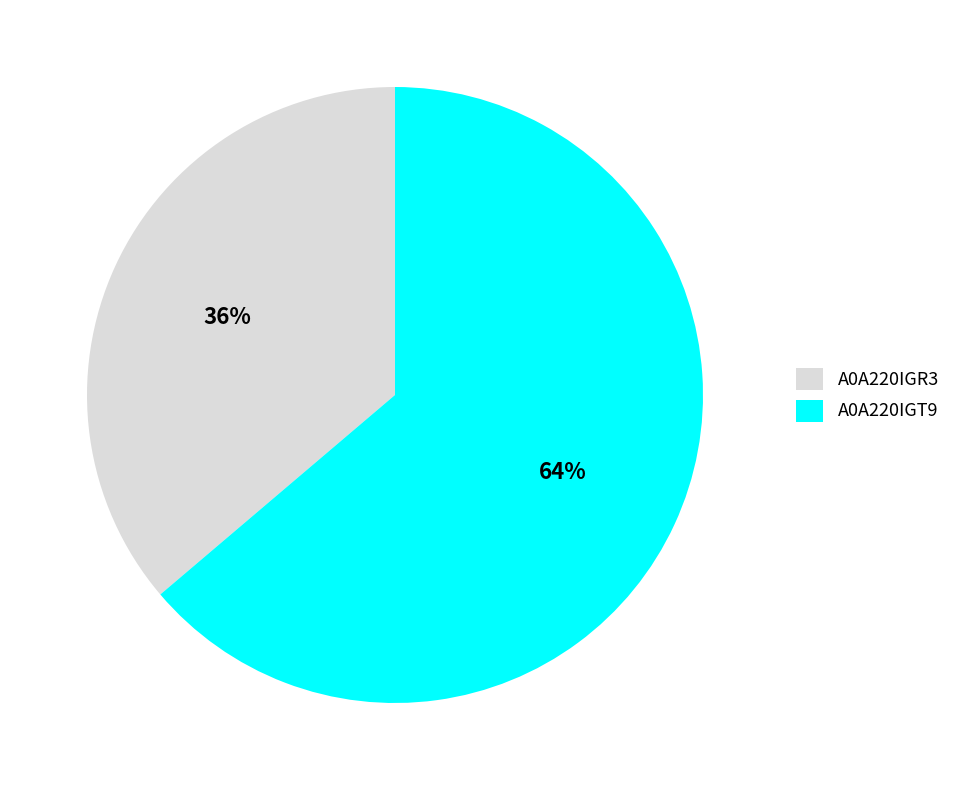

What percentage is the A0A220IGT9 slice, to the nearest percent?

64%